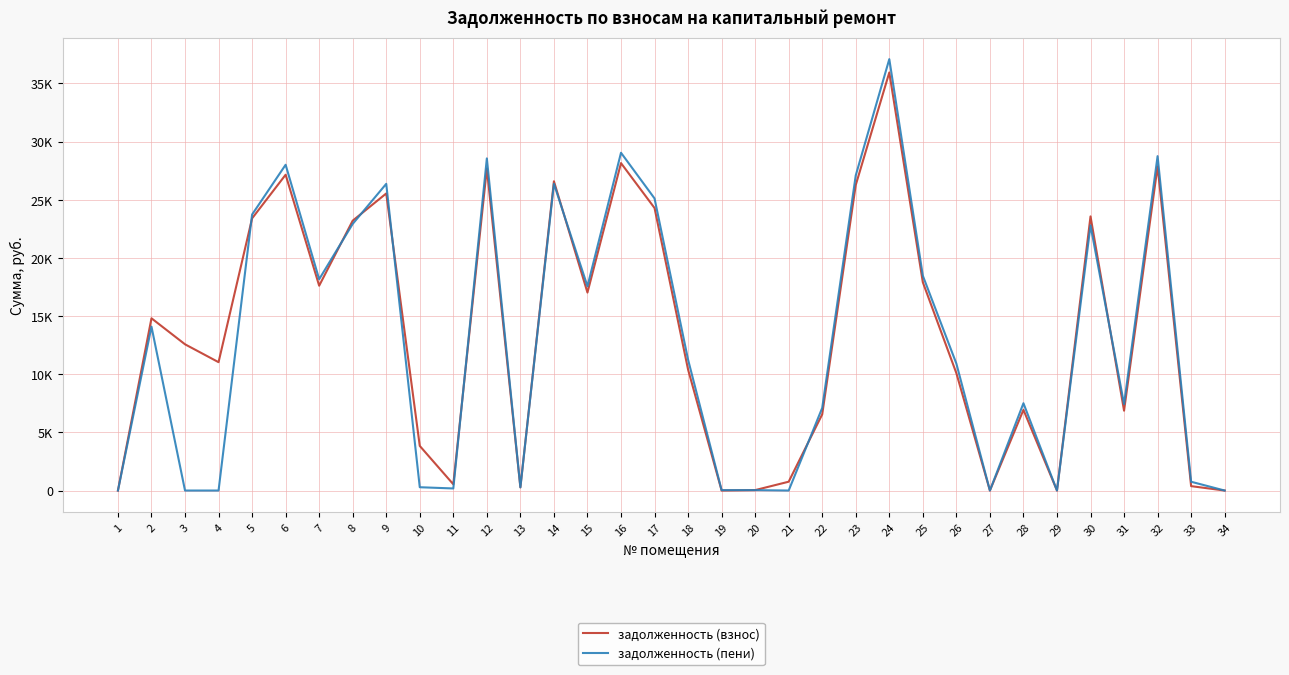

What is the value of the задолженность (пени) point at the 25th from the left?

18469.9